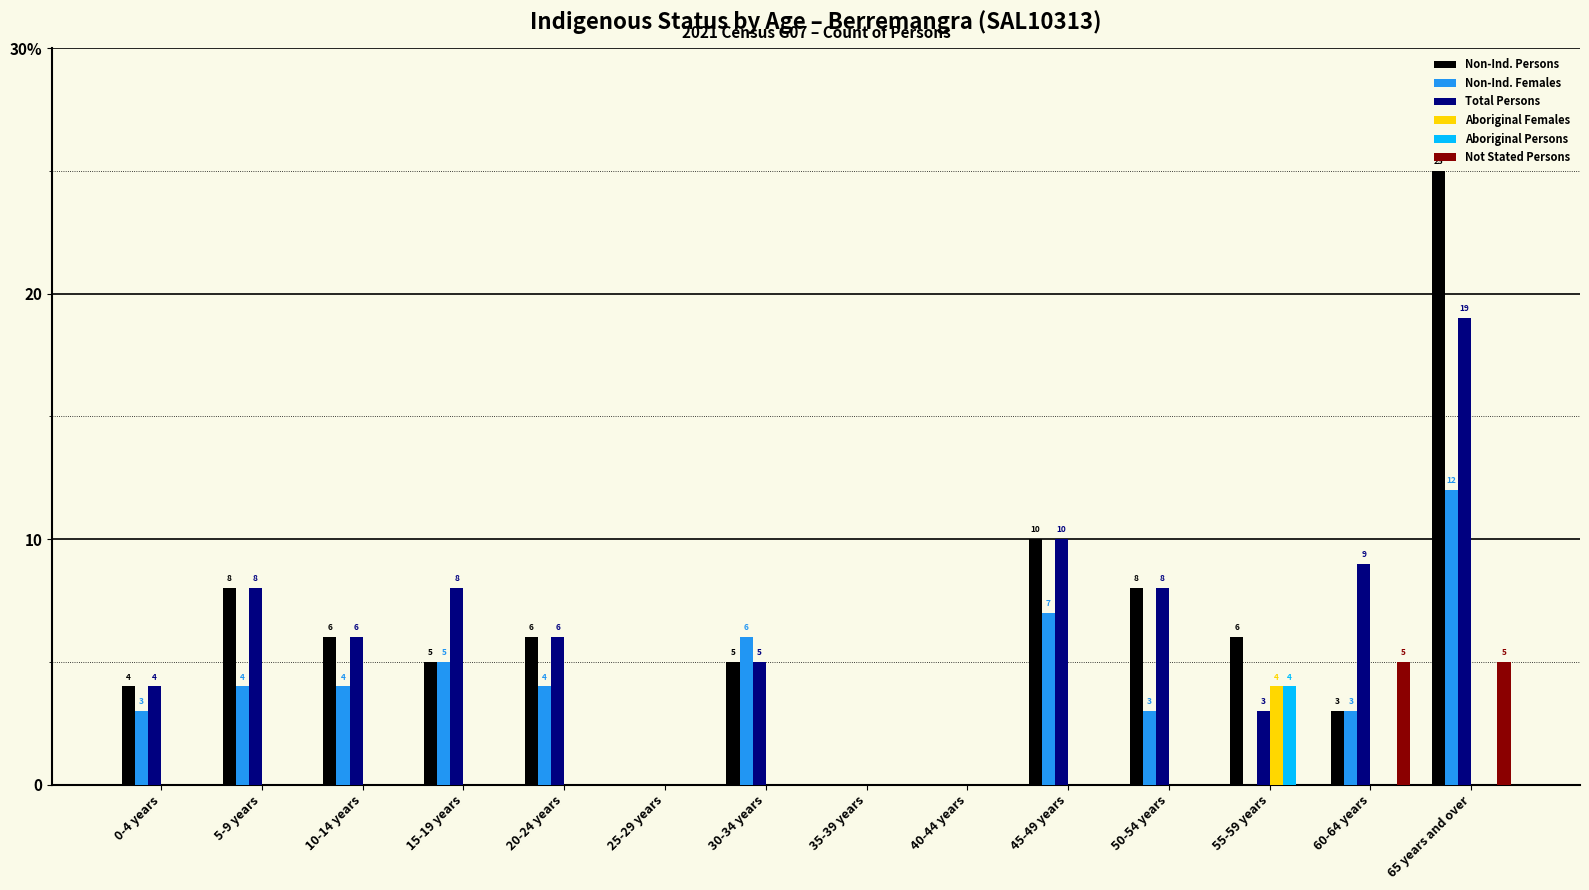

Are the bars horizontal?

No